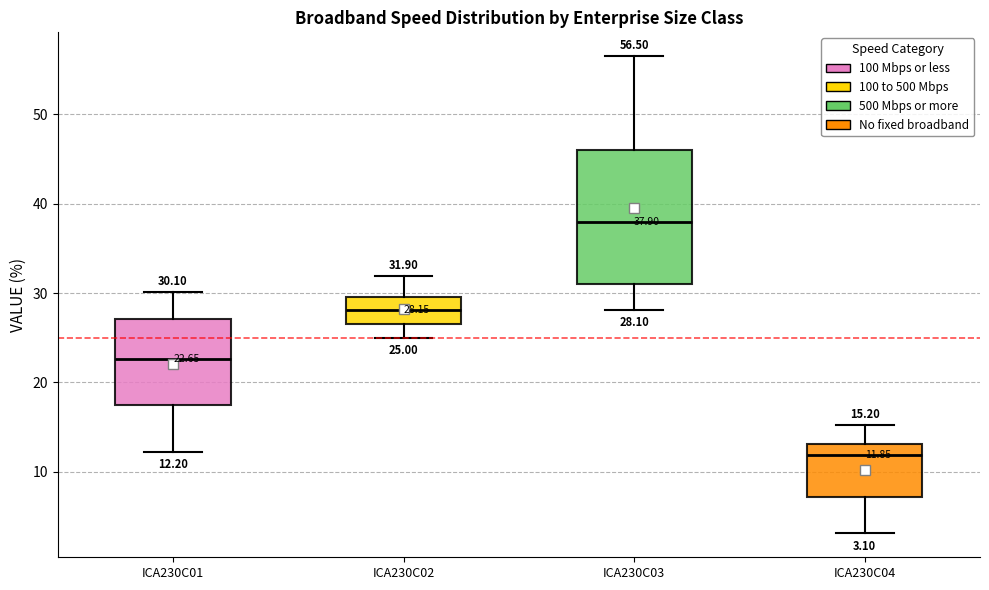

Comparing the boxes themselves (not the whiskers), which one is the tallest?

ICA230C03